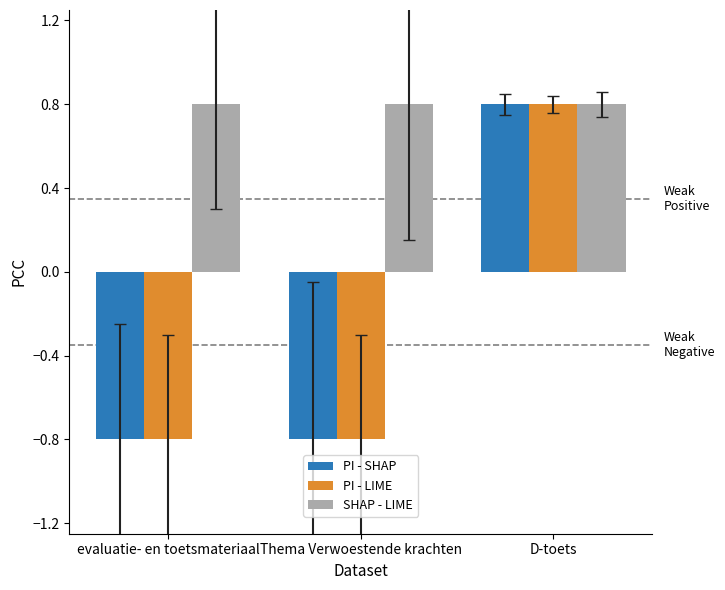

The SHAP - LIME series shows 0.8 at evaluatie- en toetsmateriaal. True or false?

True